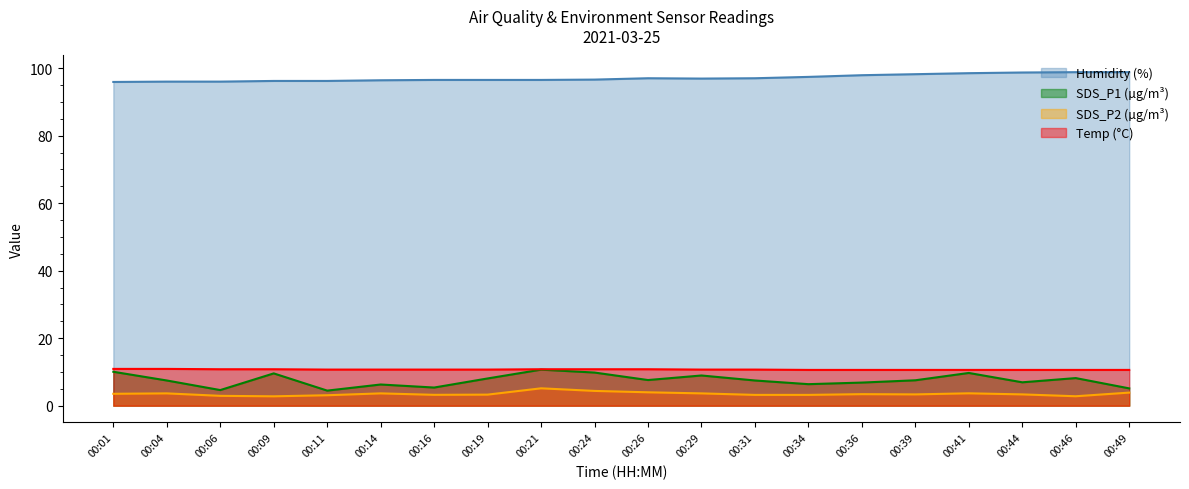

Where does the SDS_P2 series first go above 3?

00:01